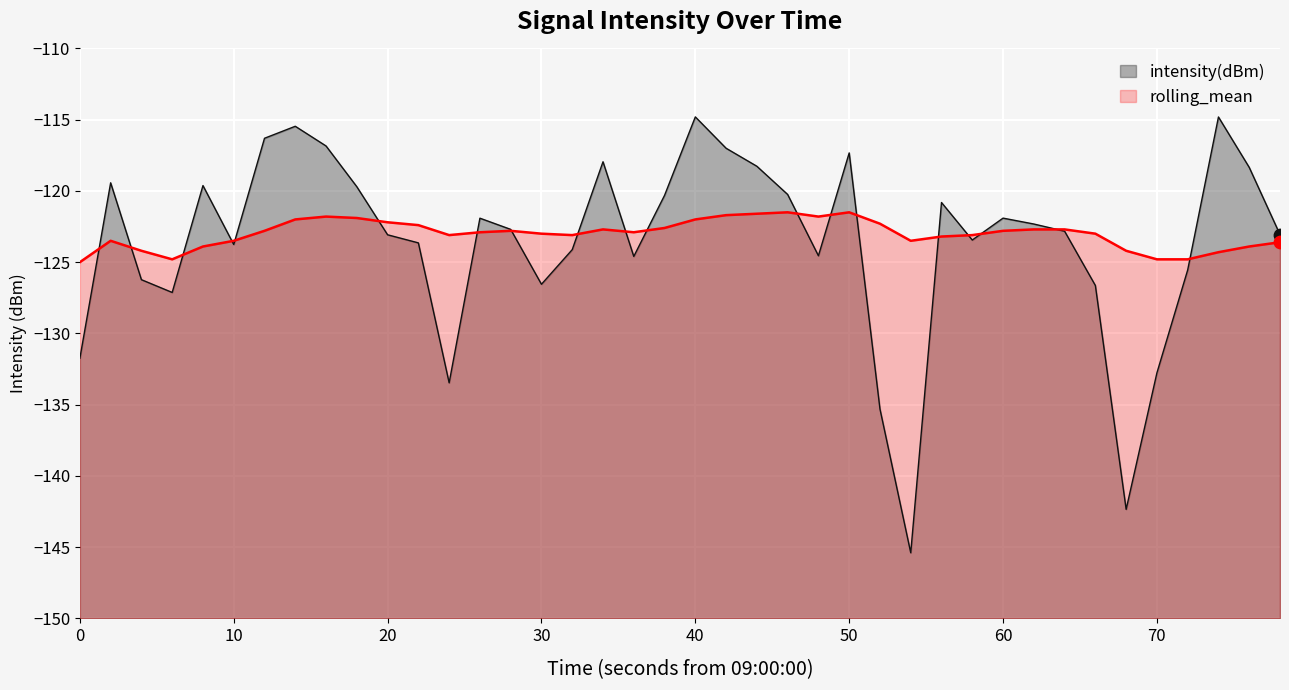

At how many categories does at least one series exceed -125?

39